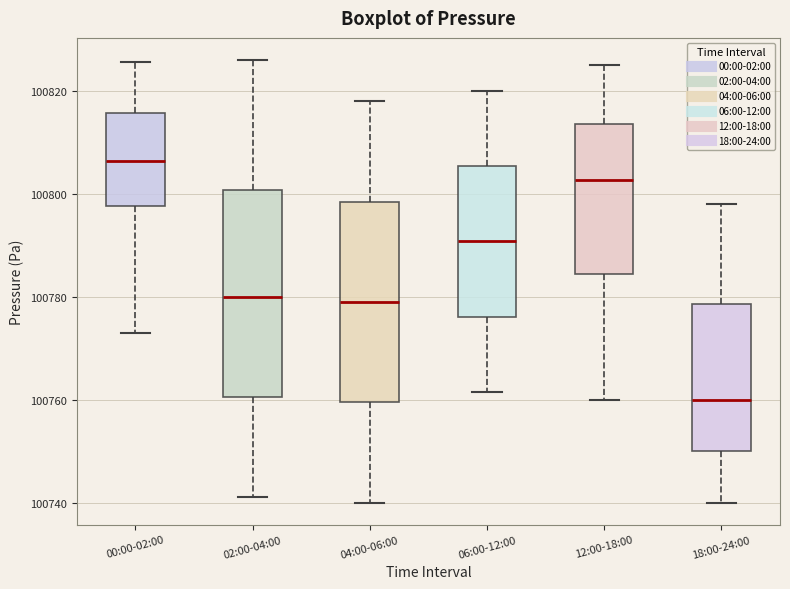

Where does the lower whisker of the box for 18:00-24:00 end on the y-axis? The values are not printed on the chart, so give them approximately, as read against the axis.

100740